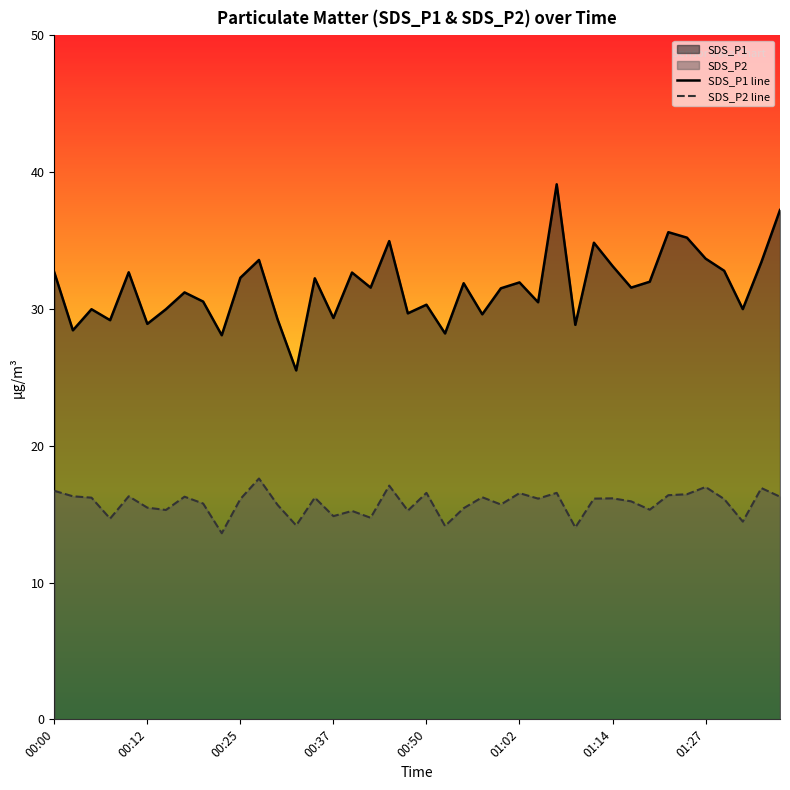

True or false: SDS_P1 line and SDS_P2 line cross at least once.

False